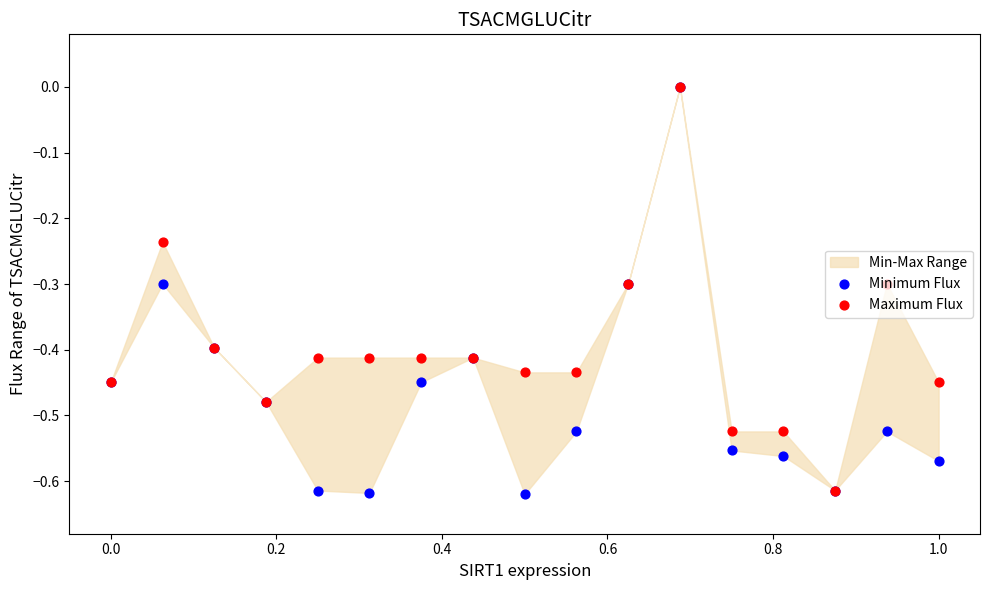

Which series has the largest total across all categories?

Maximum Flux